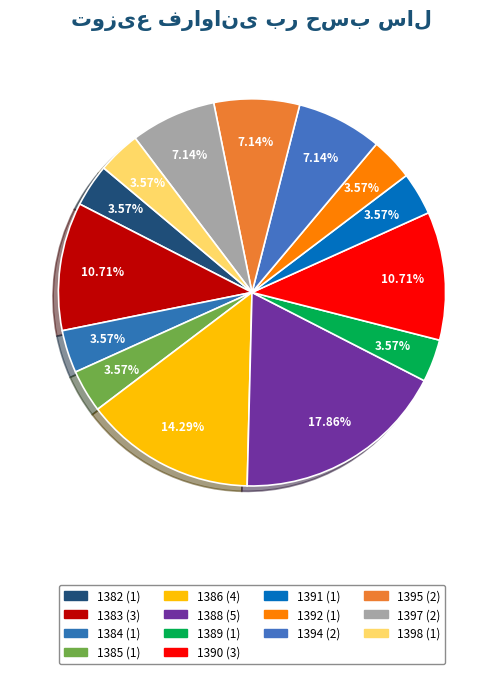

What is the total percentage of 1398 and 1386?

17.9%